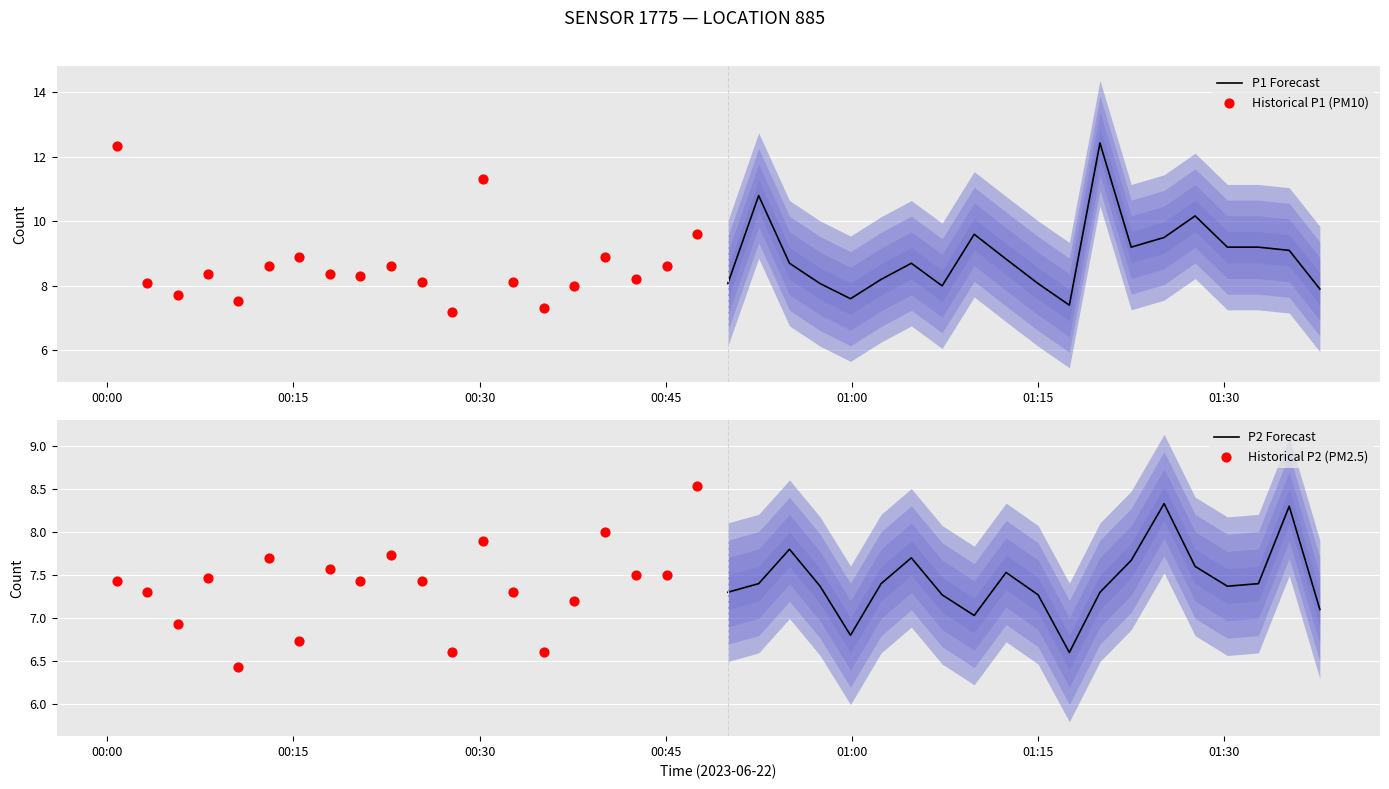

What is the lowest value of the P1 Forecast series?

7.4